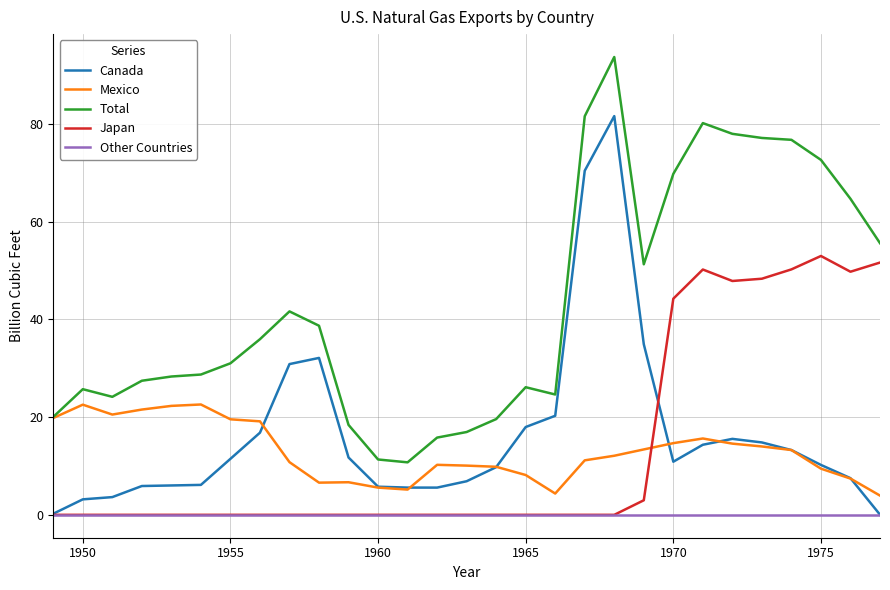

Rank the series by their maximum value, from lowest to highest.

Other Countries, Mexico, Japan, Canada, Total